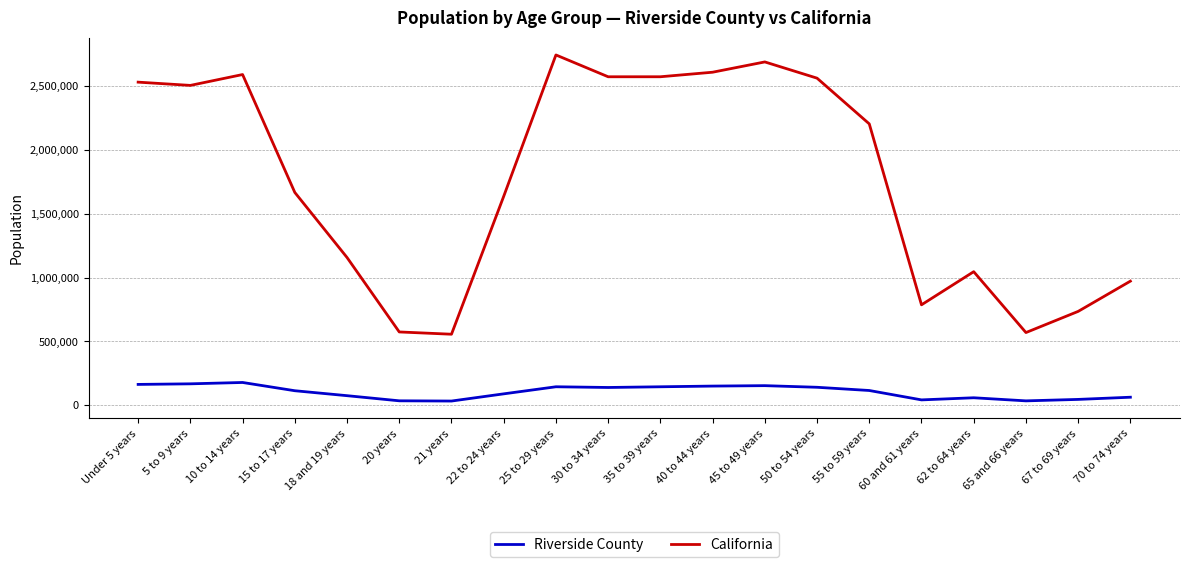

What is the sum of the Riverside County values at 30 to 34 years and 67 to 69 years?

183383